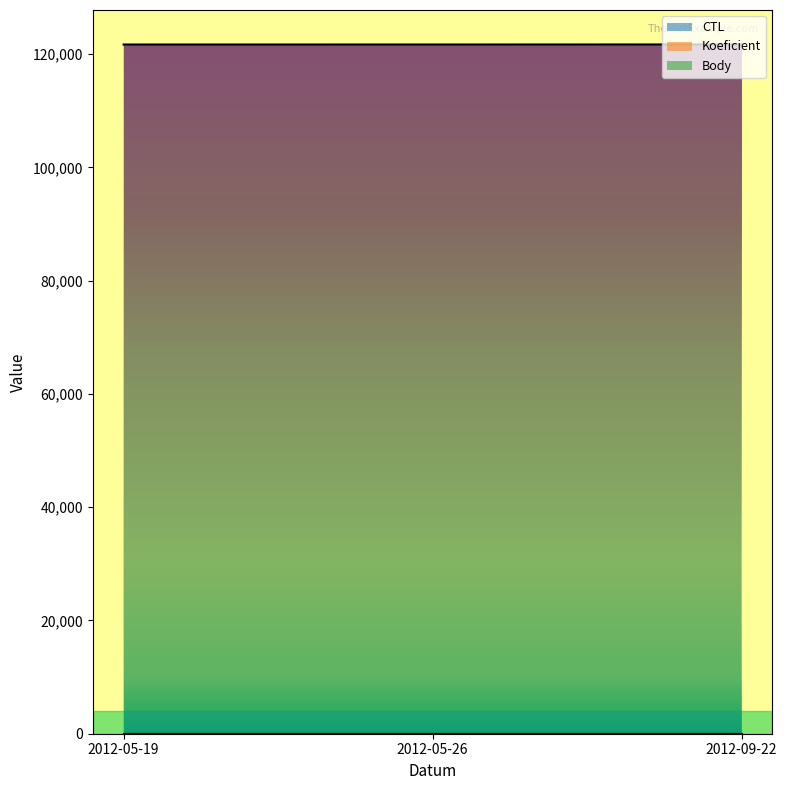

What is the sum of all Body values?

12